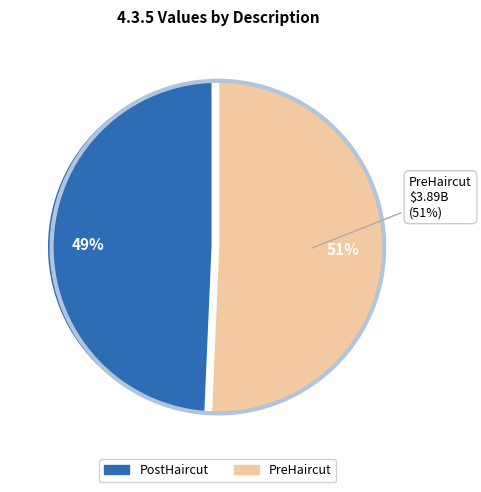

How many segments does this pie chart have?

2